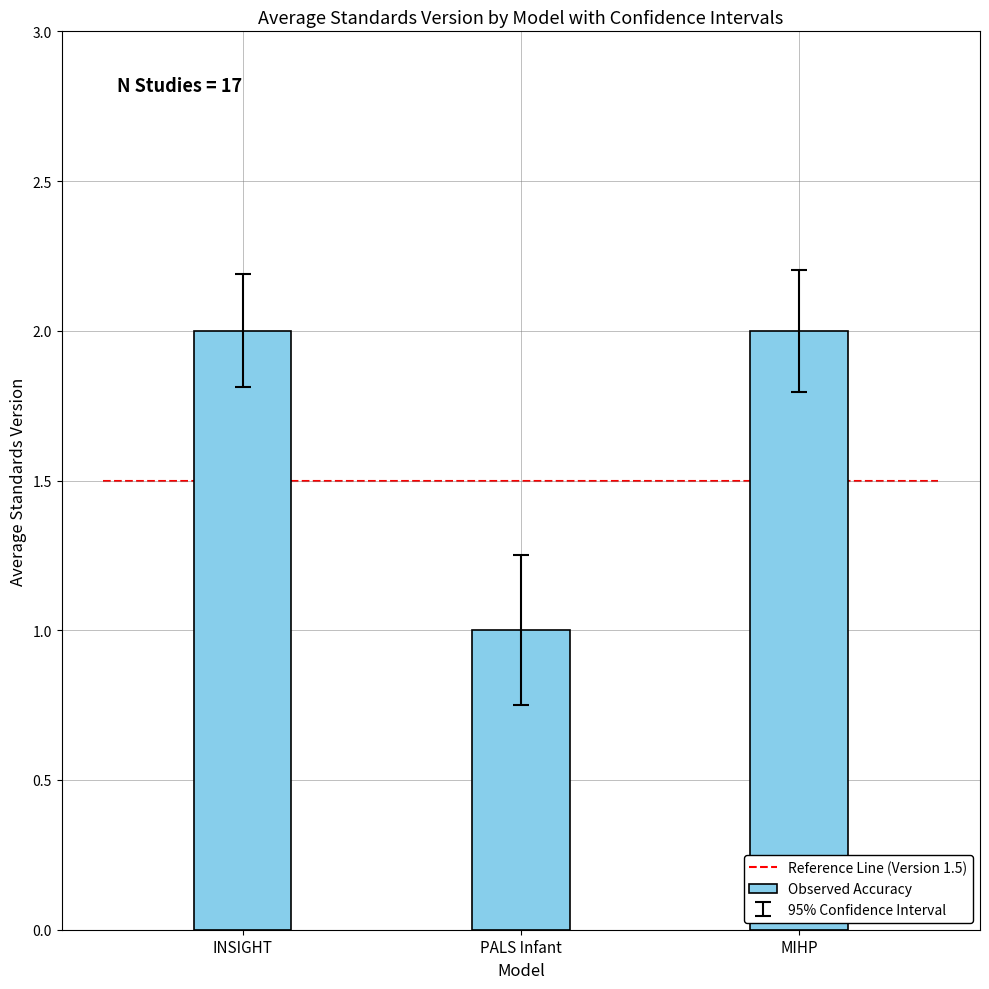

Are the bars horizontal?

No